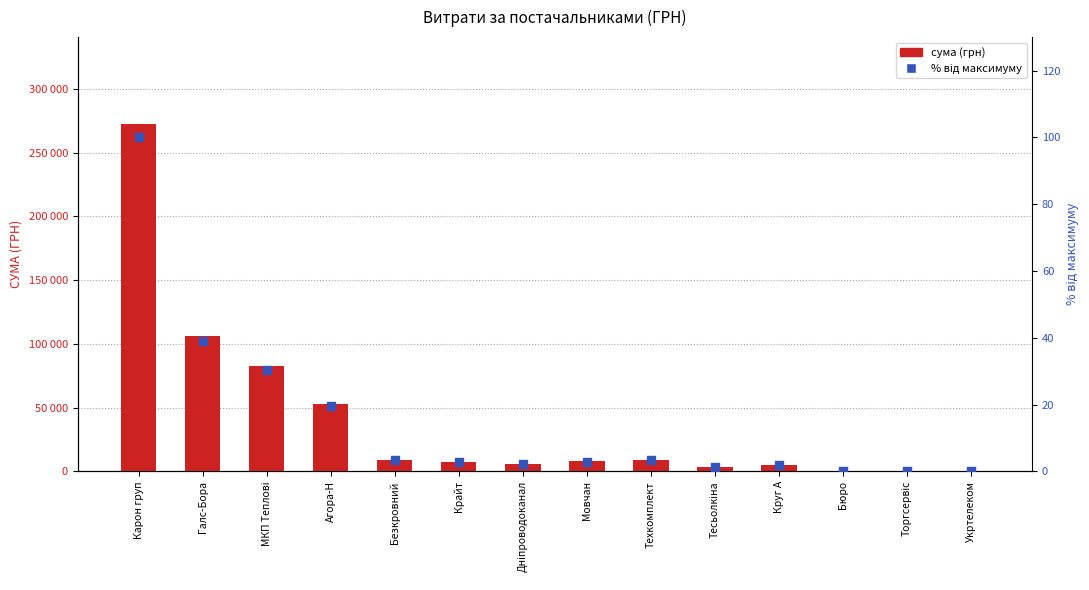

Which series has the largest total across all categories?

сума (грн)